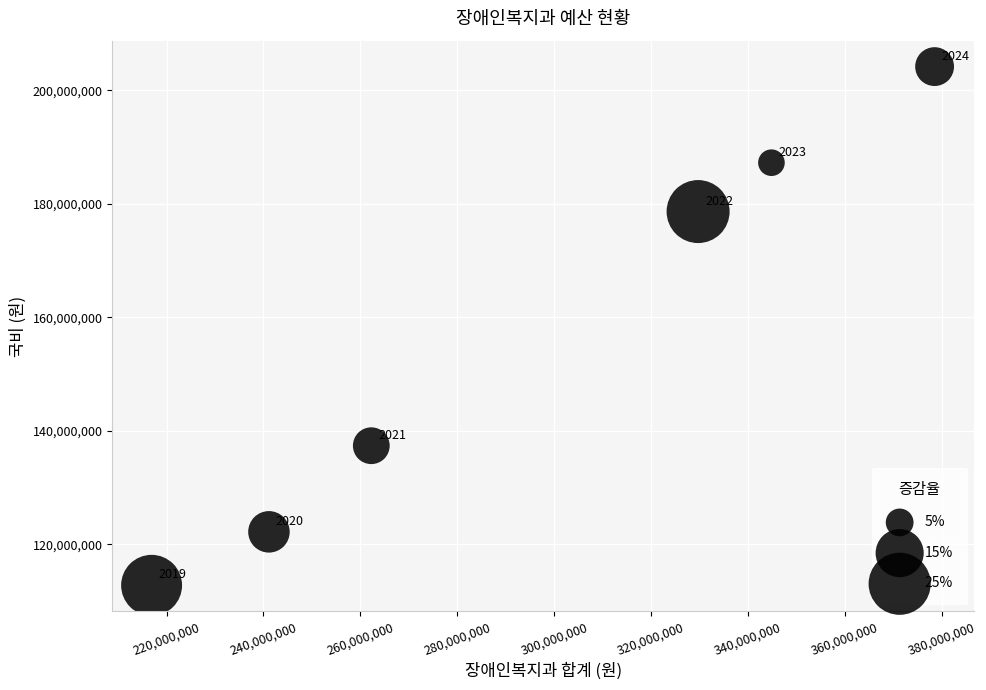

What Y value in the scatter plot is closest to 158494571?

178651825